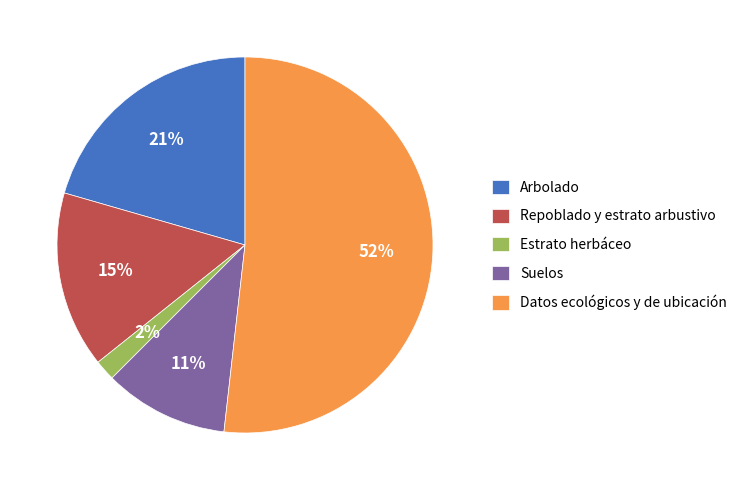

Which slice is the smallest?

Estrato herbáceo